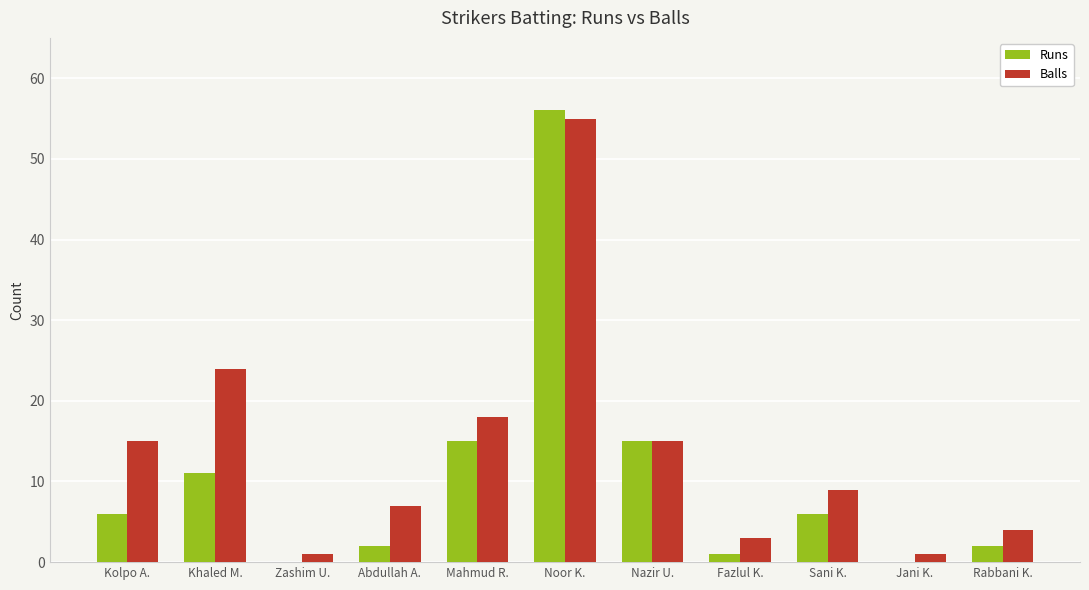

How many data points does each series have?

11